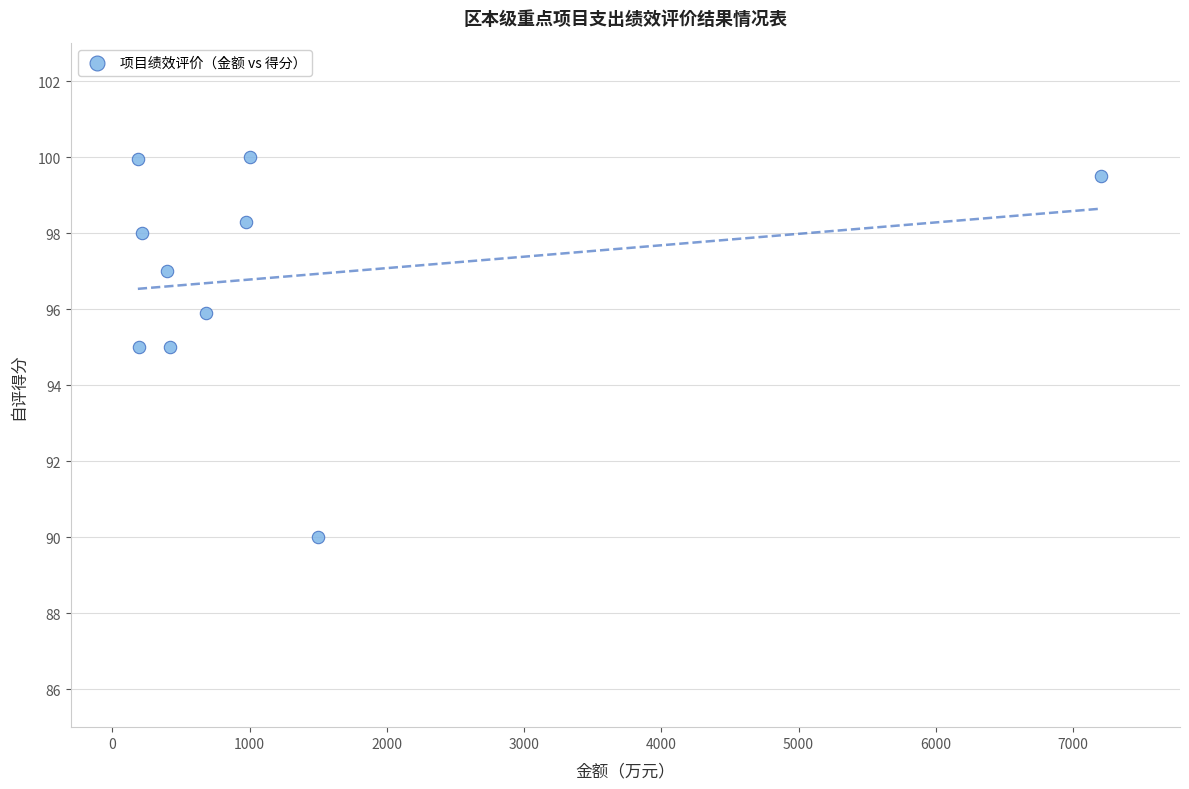

What is the range of X values (max minus min)?

7016.4